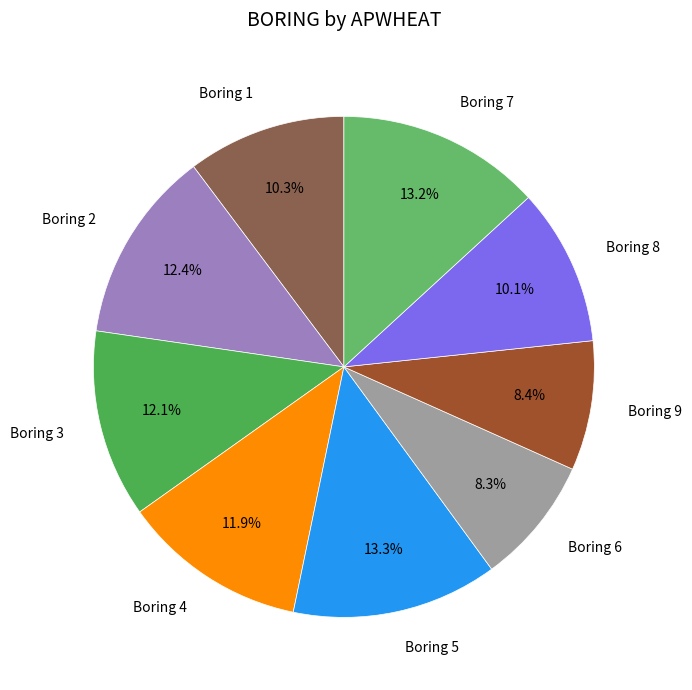

Is there a majority slice in this chart?

No